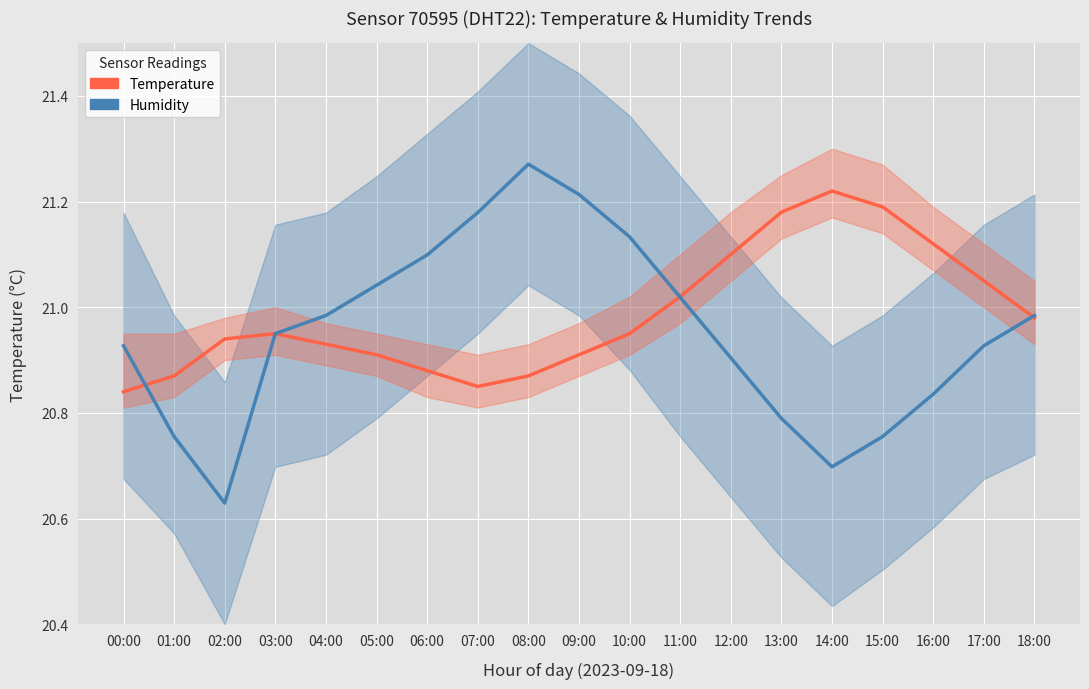

What is the difference between the Humidity (scaled) values at 08:00 and 16:00?

0.4